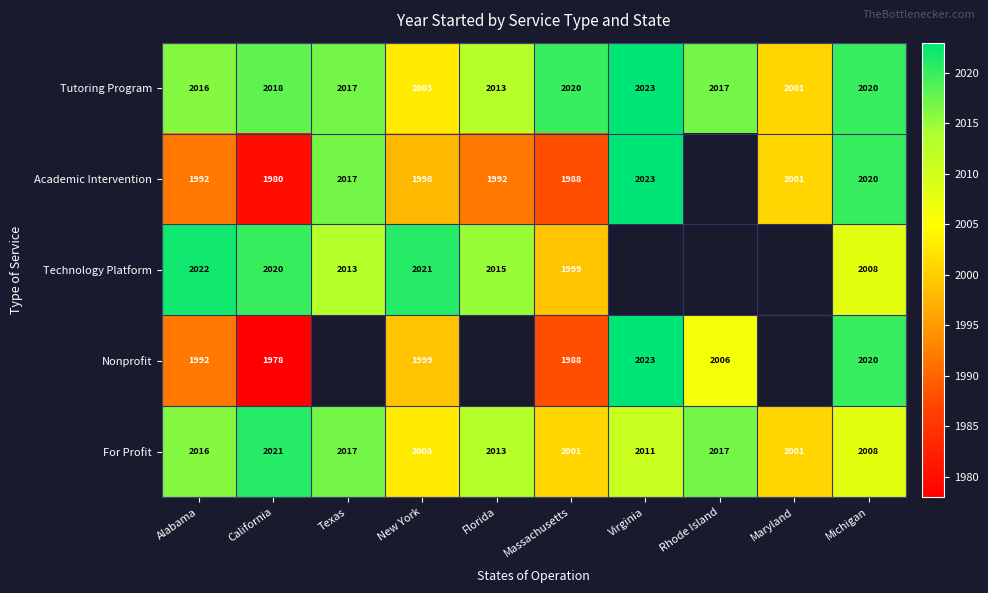

What is the minimum value shown in the chart?

1978.0